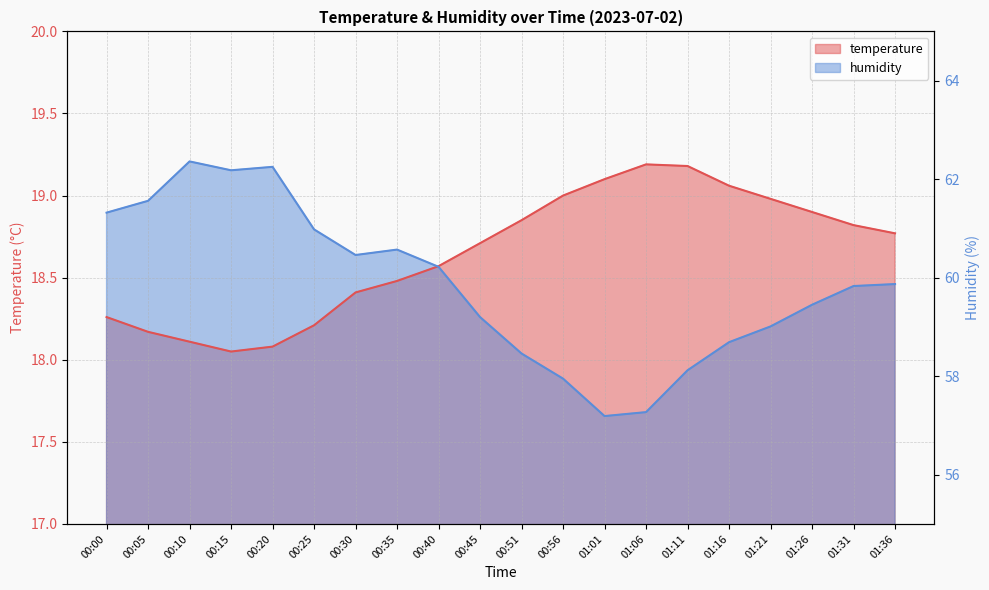

Rank the categories by humidity value from highest to lowest.

00:10, 00:20, 00:15, 00:05, 00:00, 00:25, 00:35, 00:30, 00:40, 01:36, 01:31, 01:26, 00:45, 01:21, 01:16, 00:51, 01:11, 00:56, 01:06, 01:01